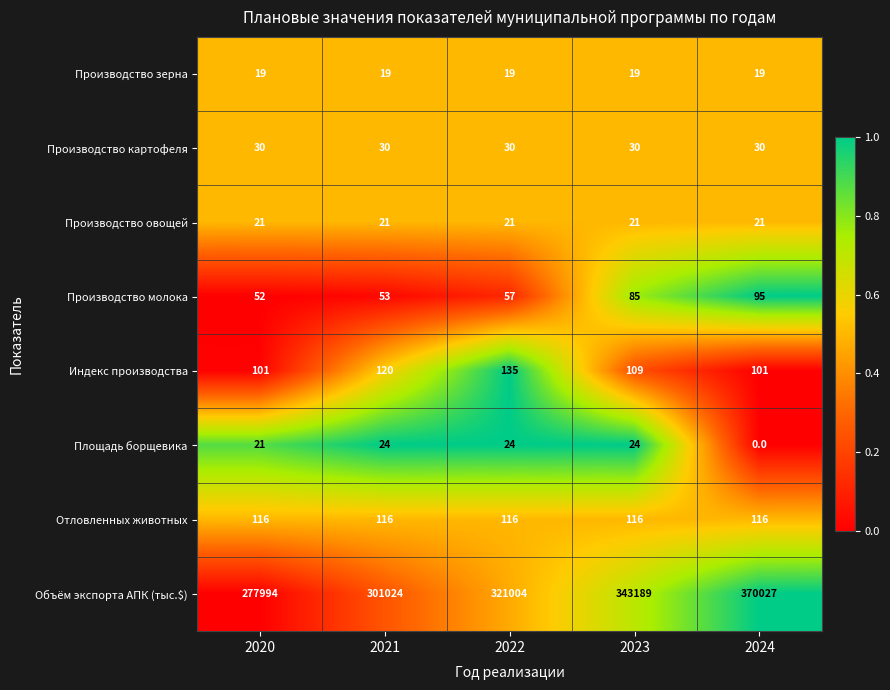

Between 2021 and 2023, which series saw the biggest shift?

Объём экспорта АПК (тыс.$)